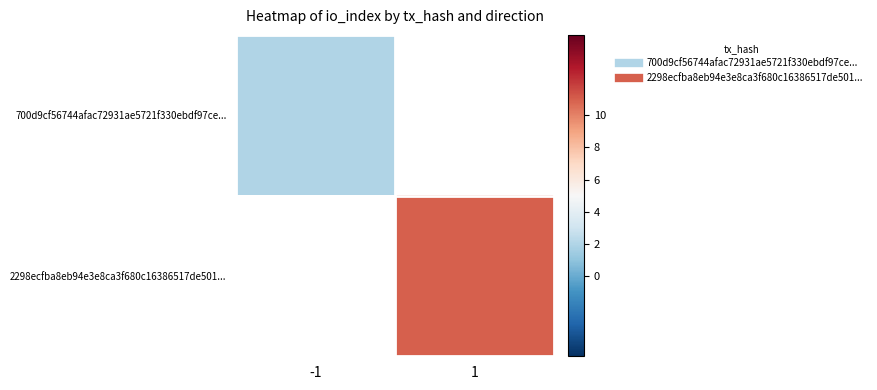

True or false: 2298ecfba8eb94e3e8ca3f680c16386517de501... has a value of 15.6 at 1.

False